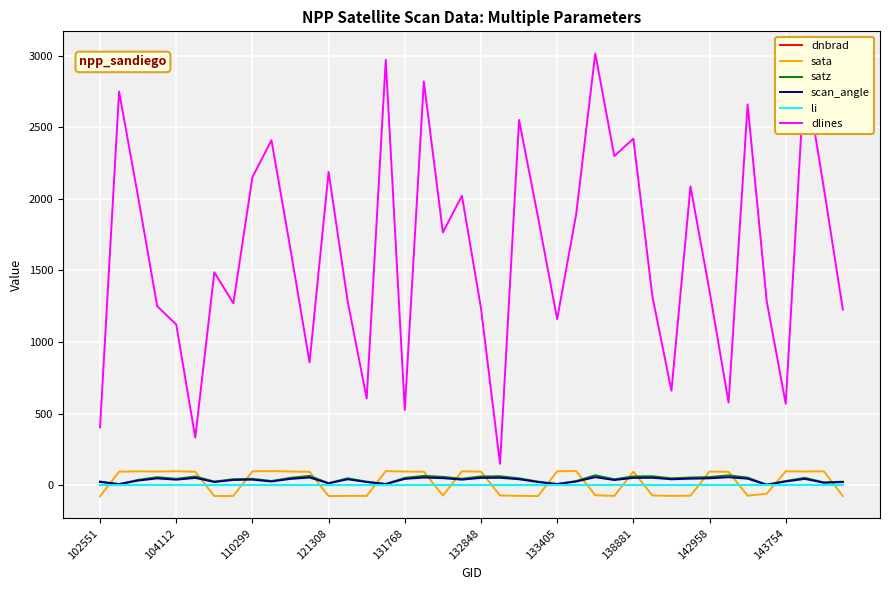

Which series has the largest total across all categories?

dlines